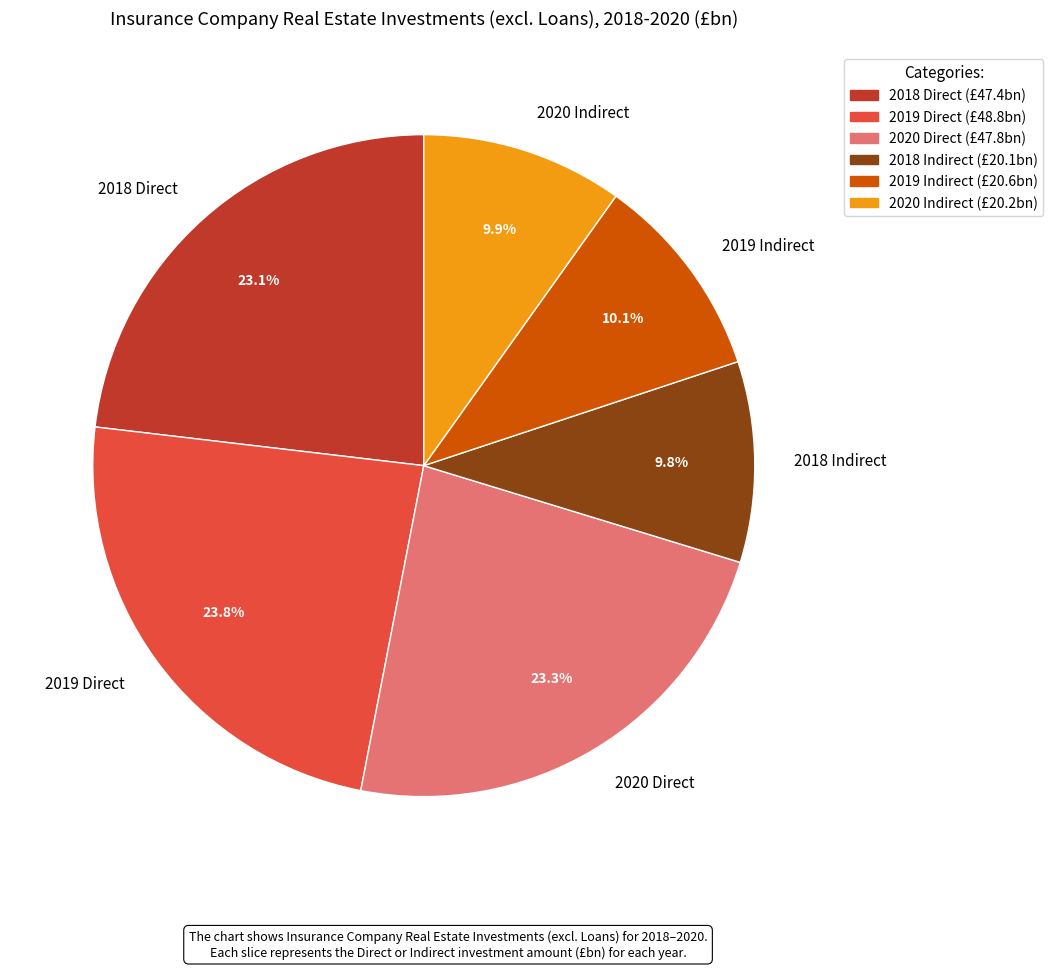

Count the number of slices in the pie.

6